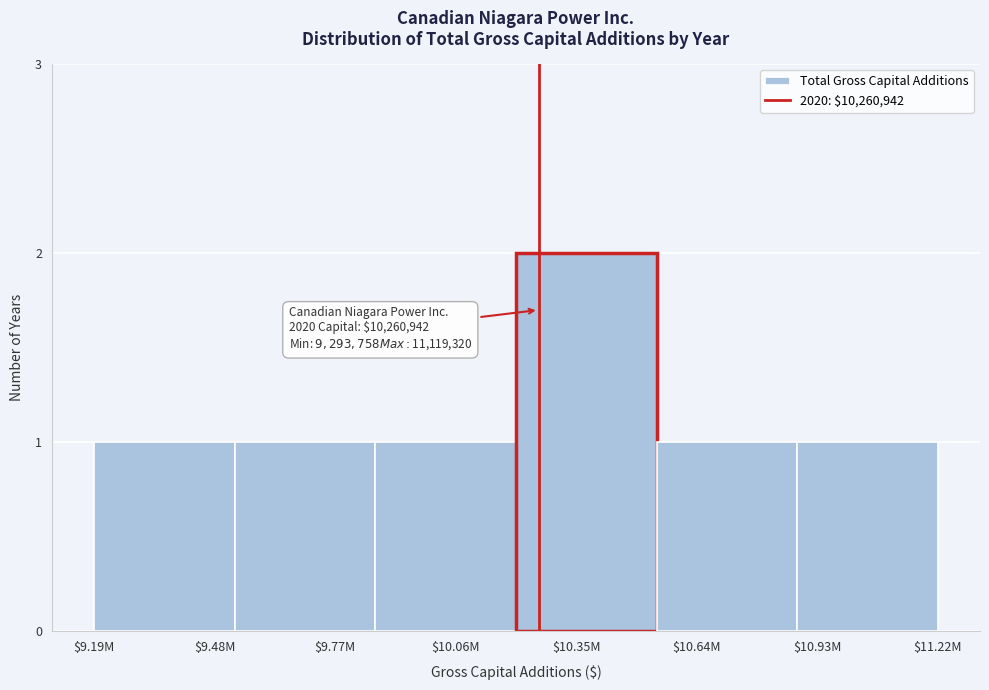

Reading left to right, extract all data points from this chart.

1	1	1	2	1	1